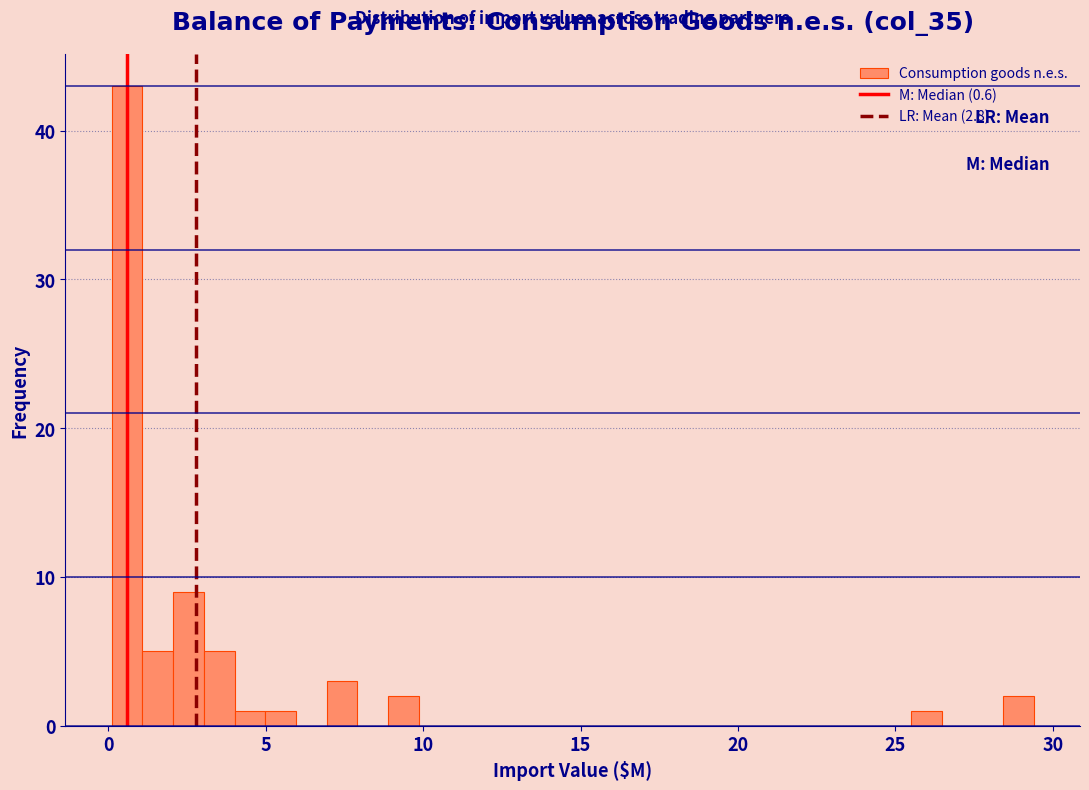

Around what value on the x-axis is the tallest bar? Give the approximate position of its centre, as read against the axis.

0.5